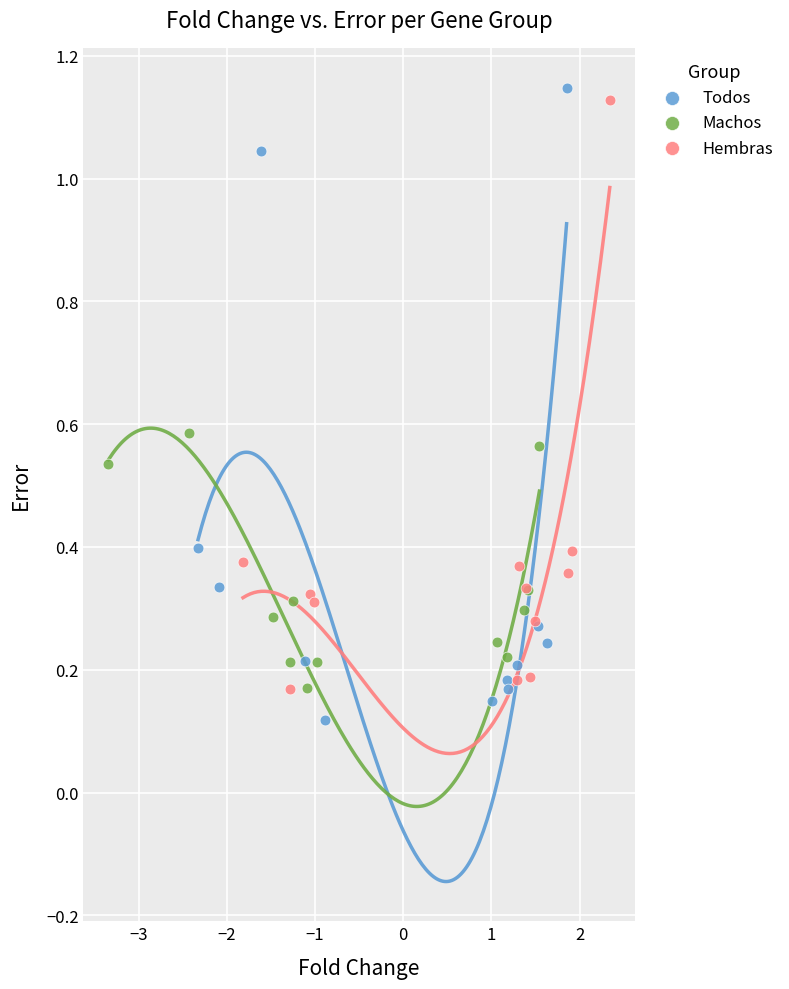

Which series has the largest Y range (max minus min)?

Todos